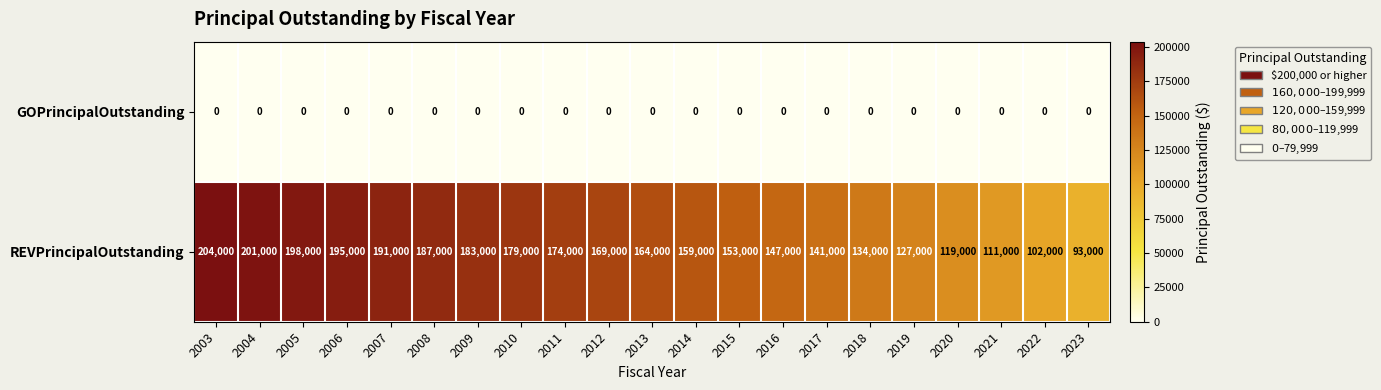

Between 2007 and 2019, which series saw the biggest shift?

REVPrincipalOutstanding